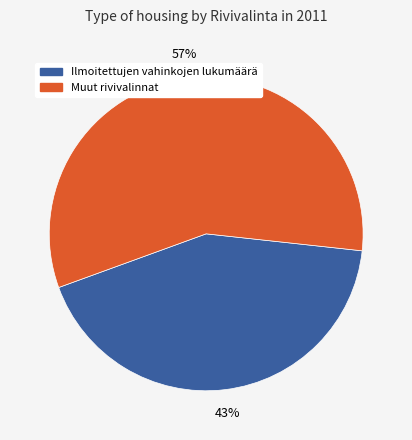

To the nearest percent, what is the average slice percentage?

50%